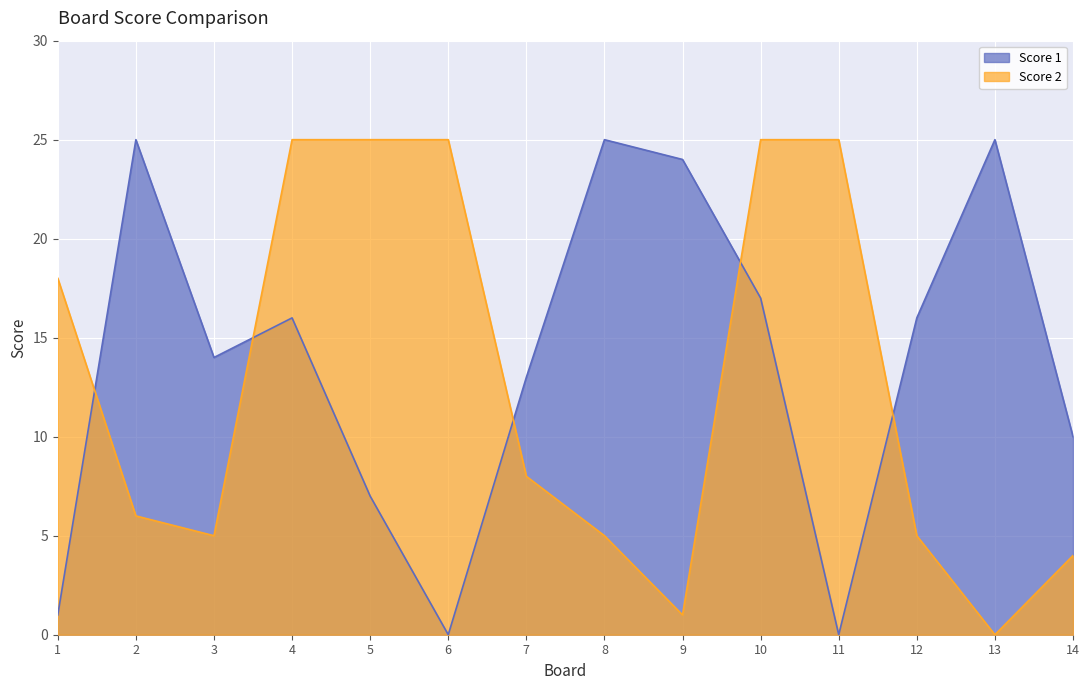

At which label does Score 2 reach its peak?

4